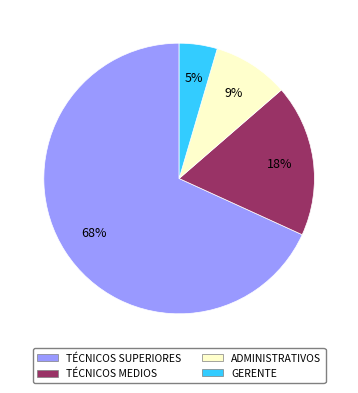

Which category has the biggest portion of the pie?

TÉCNICOS SUPERIORES